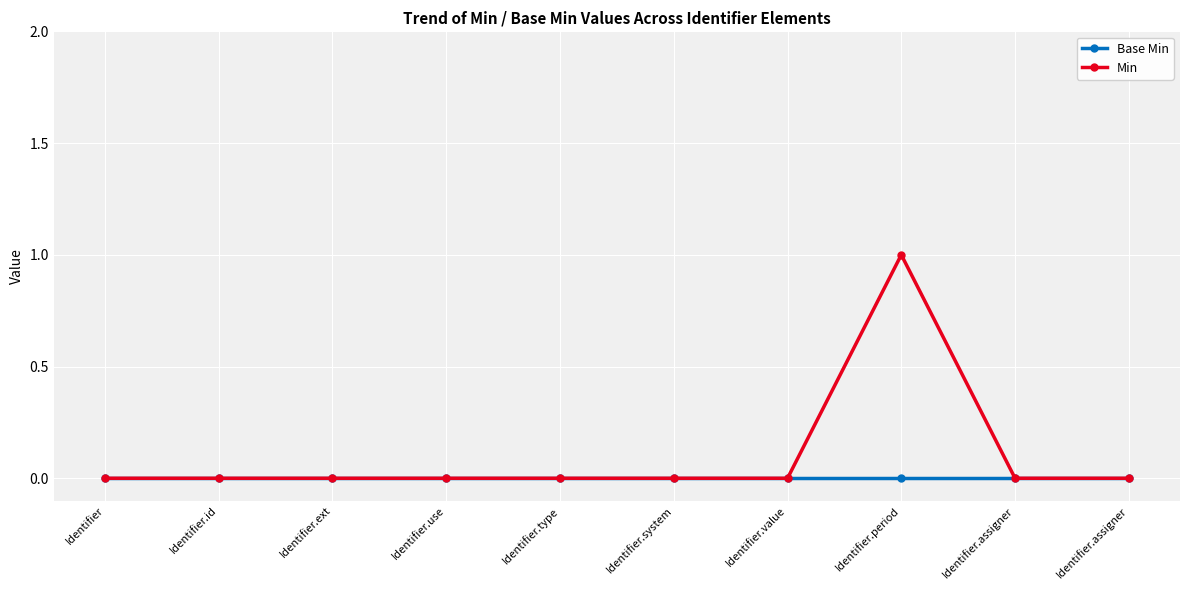

Does the chart have visible grid lines?

Yes